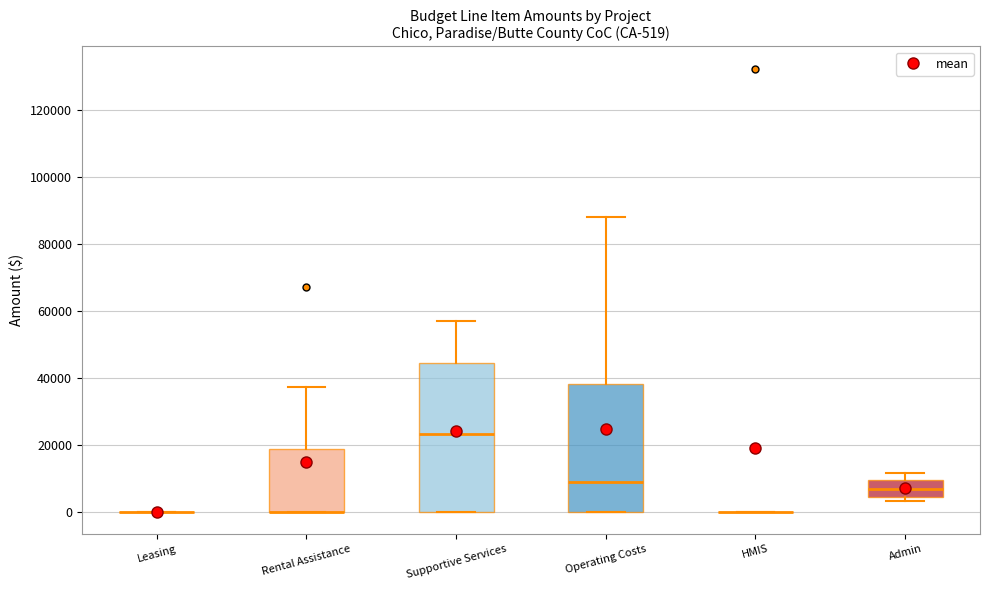

Which box is the tallest, from its lower edge to its upper edge?

Supportive Services